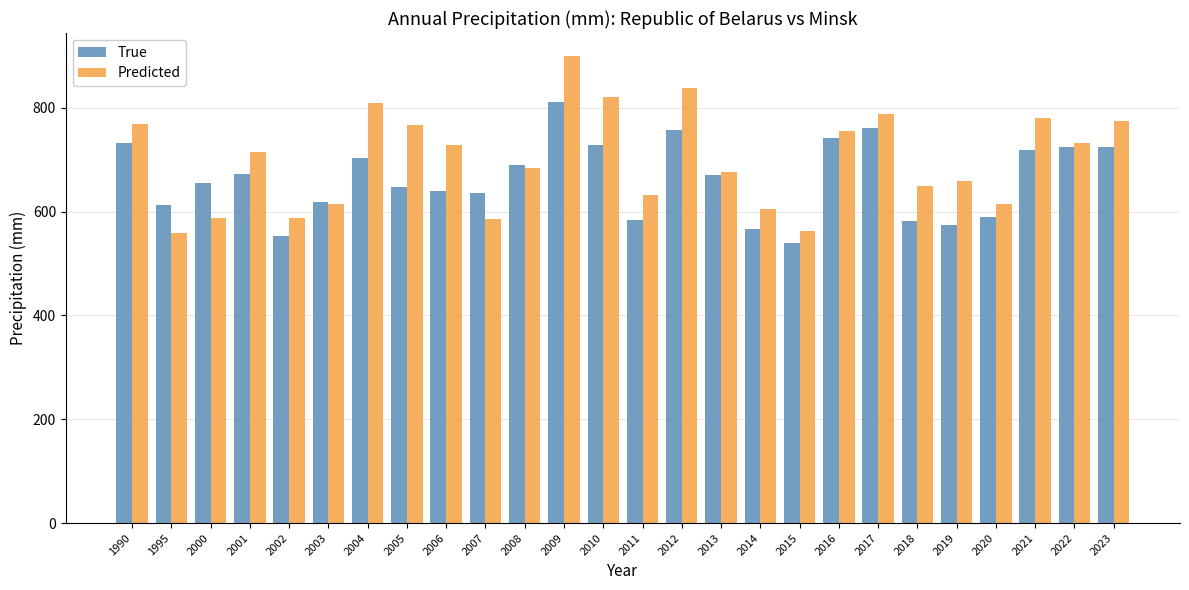

Is it true that Predicted equals 658 at 2019?

True